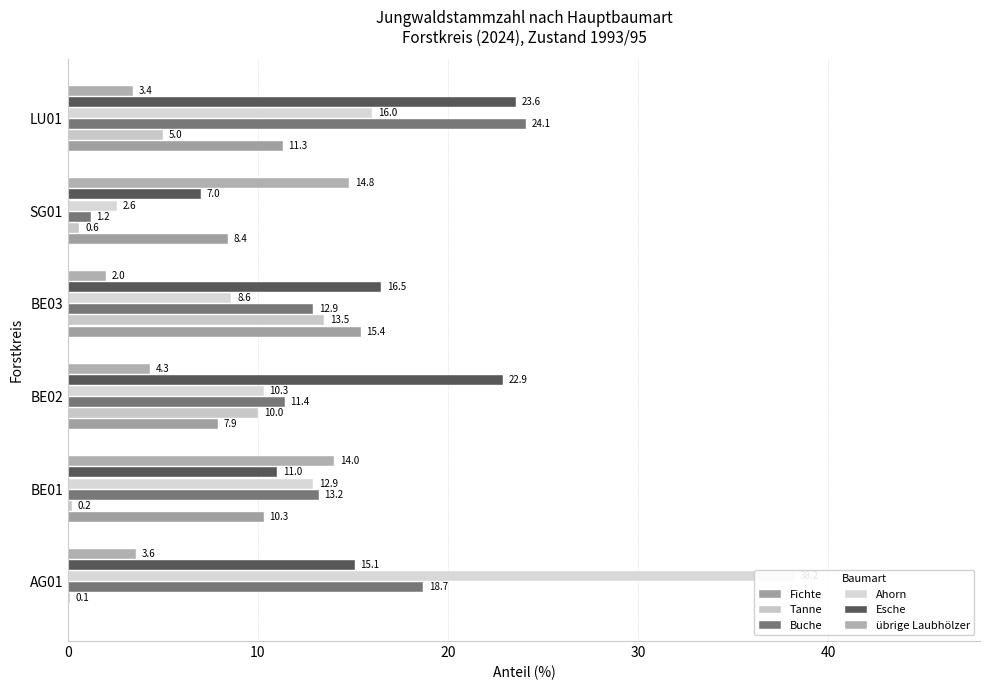

The value of übrige Laubhölzer at SG01 is 7.3. True or false?

False